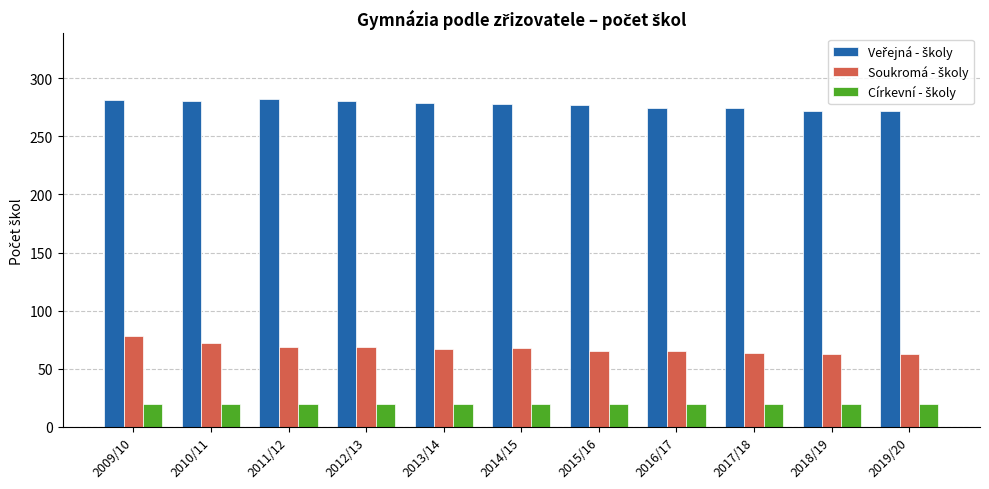

What is the spread (max minus min) of values at 2014/15?

258